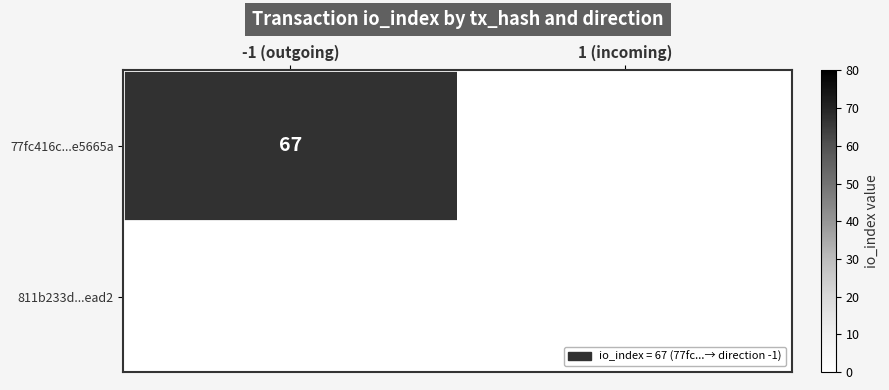

The 77fc416c...e5665a series shows 32 at -1 (outgoing). True or false?

False